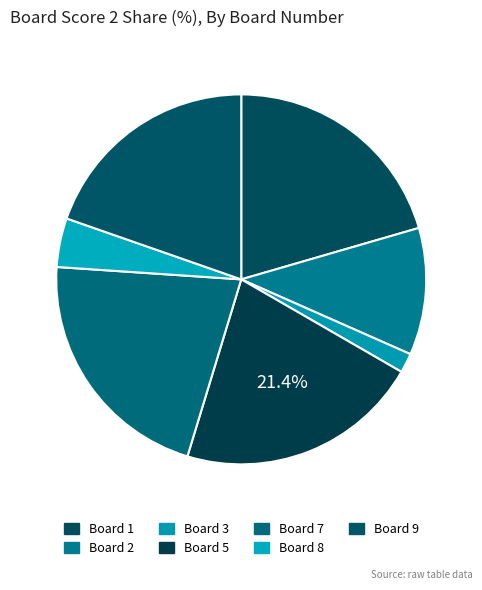

What is the smallest slice in the pie chart?

Board 3